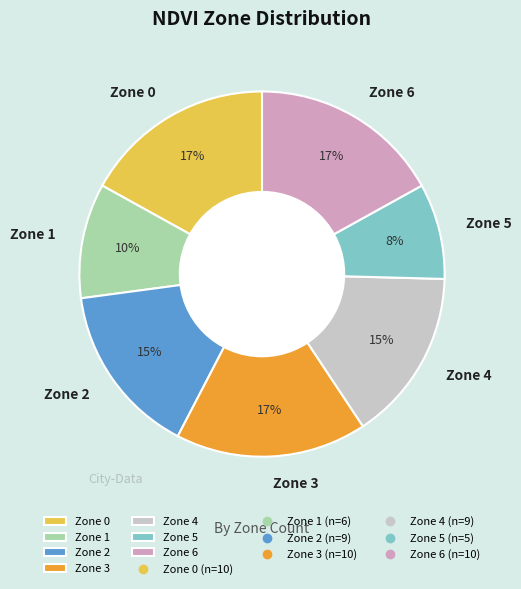

To the nearest percent, what is the combined percentage of Zone 1 and Zone 6?

27%